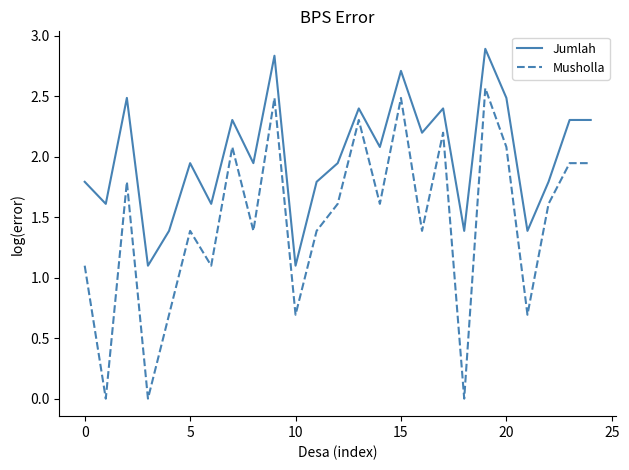

True or false: Jumlah has more than 2 interior local peaks.

True